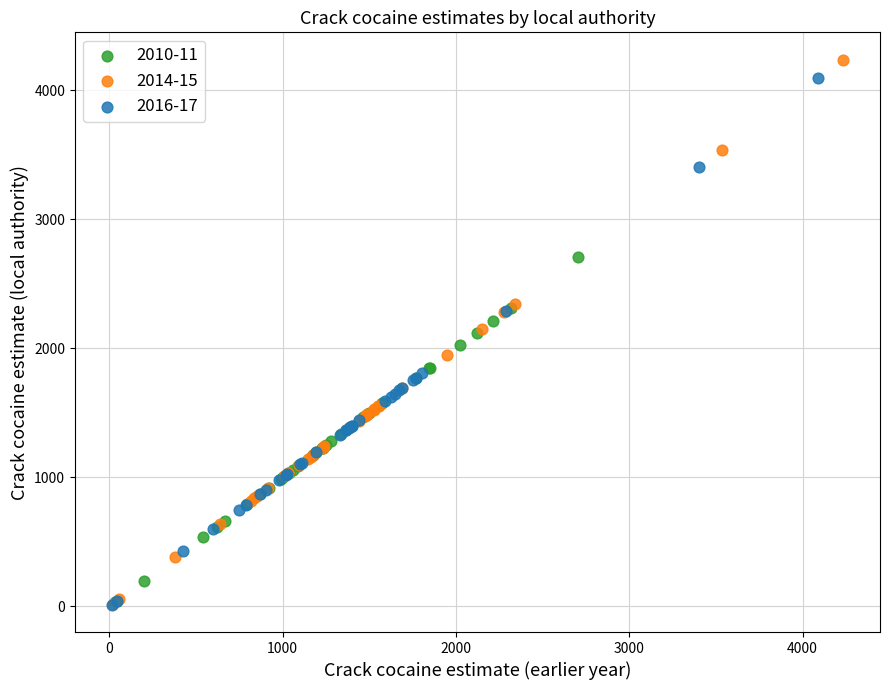

Which series has the widest spread of Y values?

2014-15